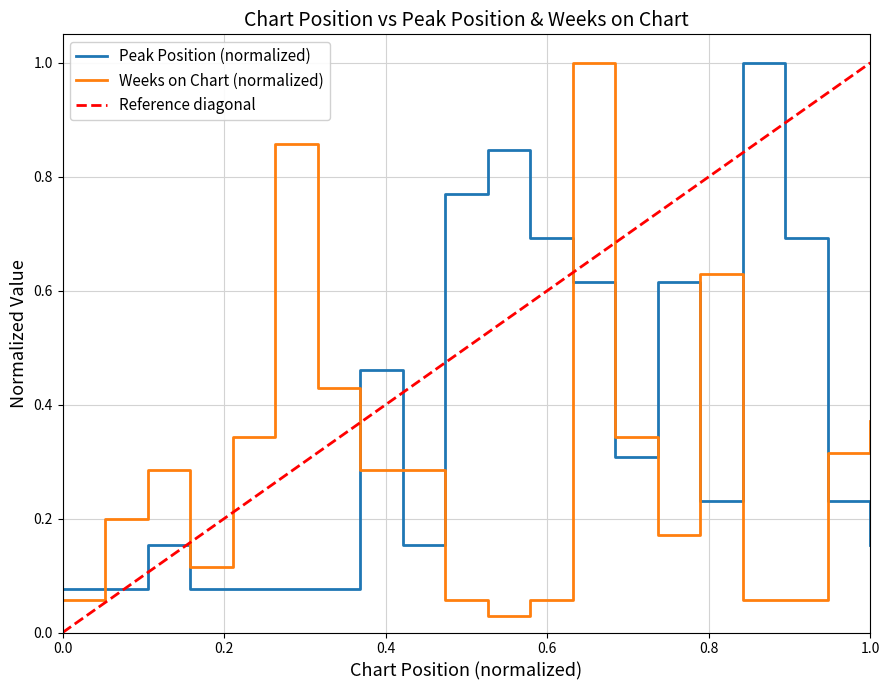

Which series has the largest total across all categories?

Peak Position